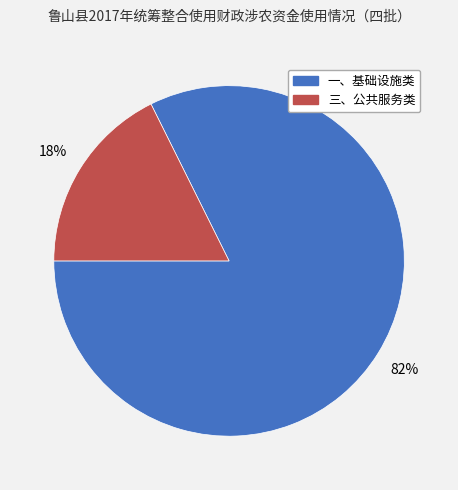

Between 三、公共服务类 and 一、基础设施类, which is larger?

一、基础设施类